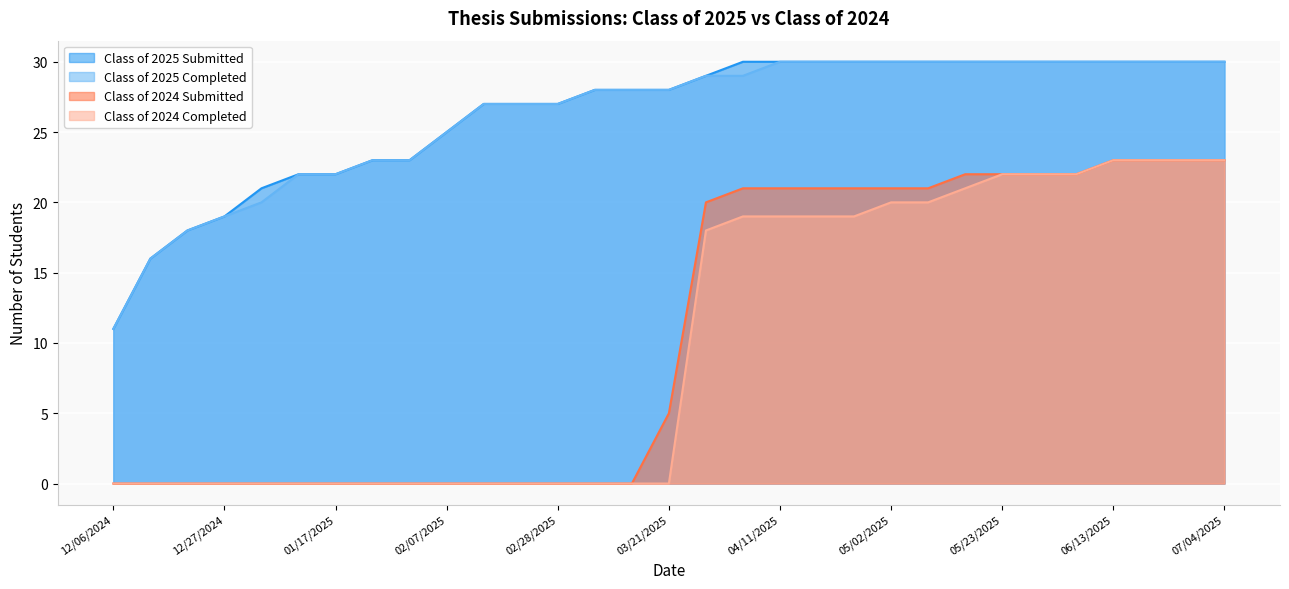

Between 01/31/2025 and 07/04/2025, which series saw the biggest shift?

Class of 2024 Submitted